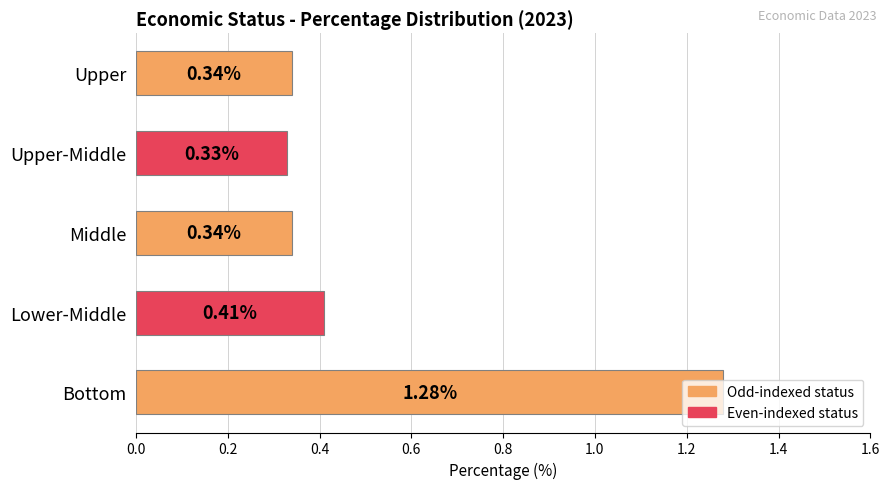

Does the chart contain any negative values?

No